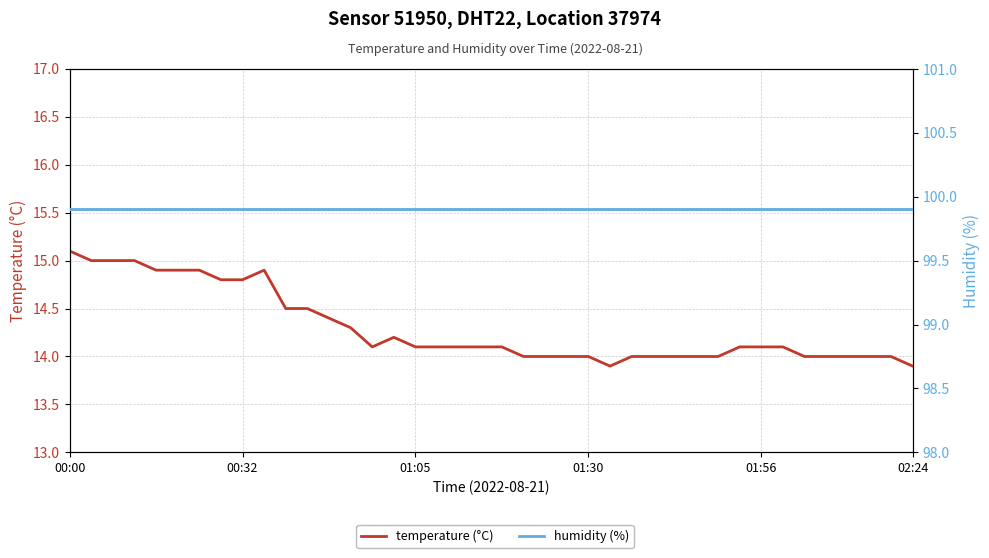

Count the number of categories in the chart.

40